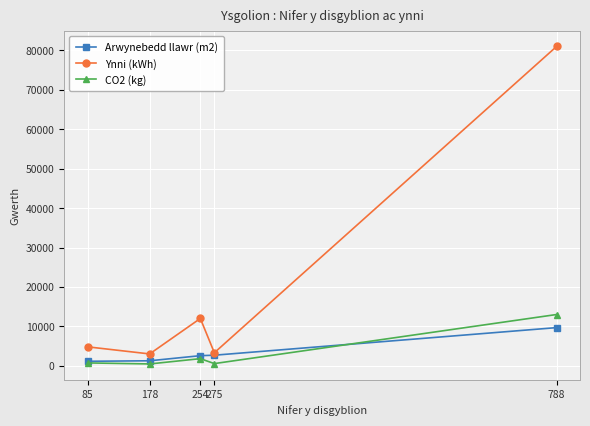

After their last crossing, which series has the higher values: Arwynebedd llawr (m2) or CO2 (kg)?

CO2 (kg)